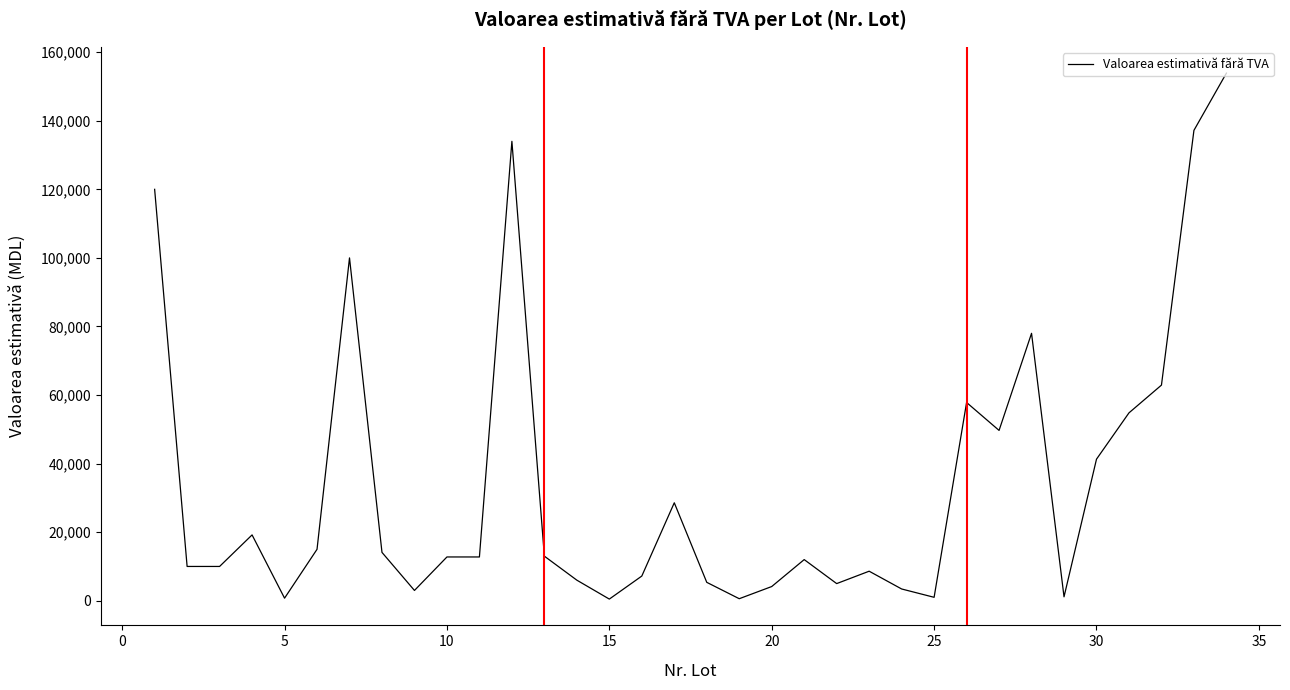

What is the difference between the maximum and minimum values?

153420.0